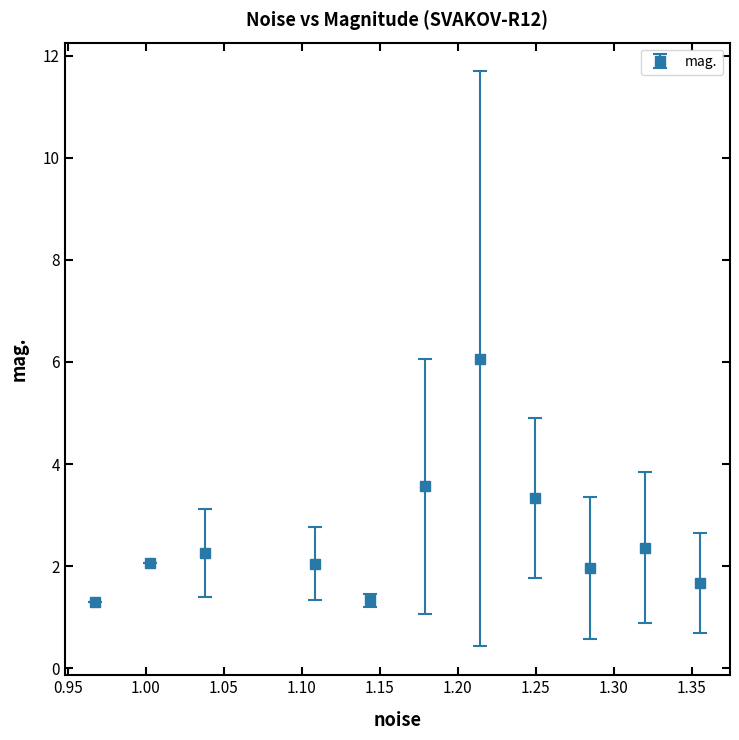

What is the minimum value shown in the chart?

1.3